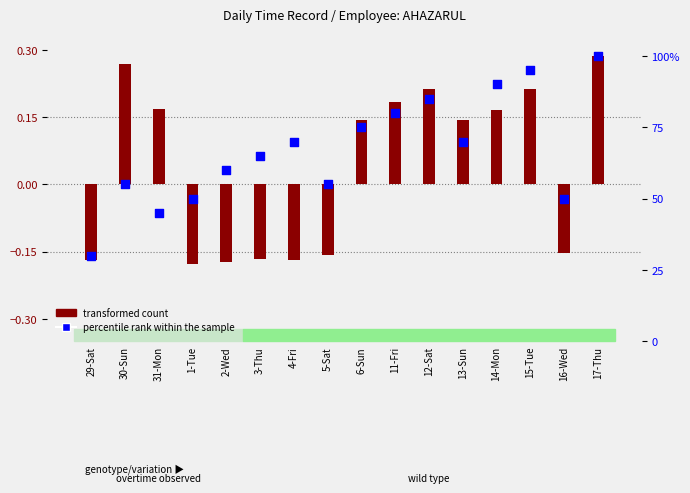

Which has a higher value, 4-Fri or 17-Thu?

17-Thu